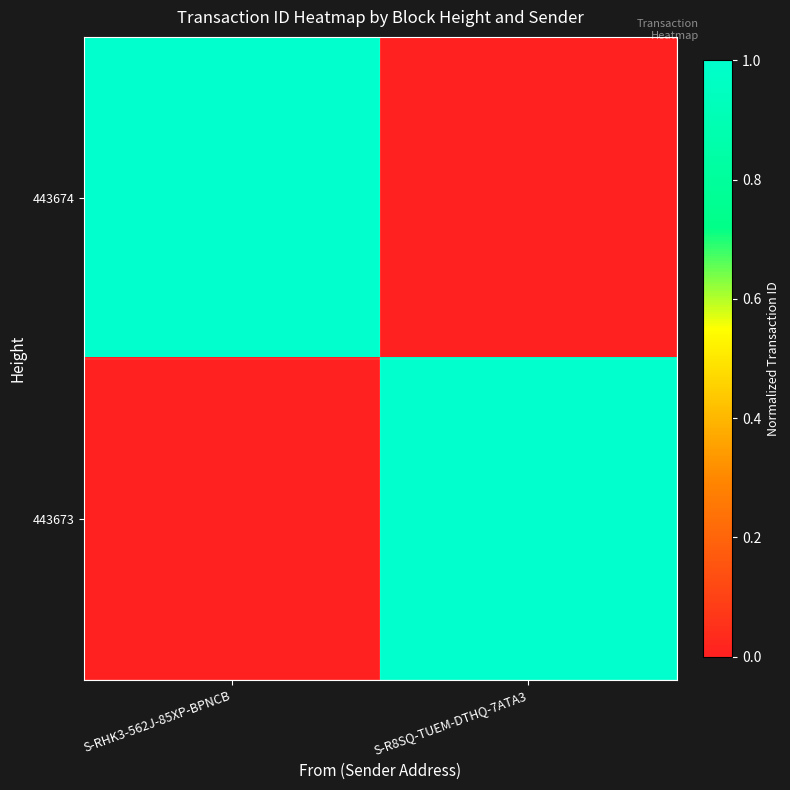

At S-RHK3-562J-85XP-BPNCB, list the series in order from smallest to largest.

443673, 443674